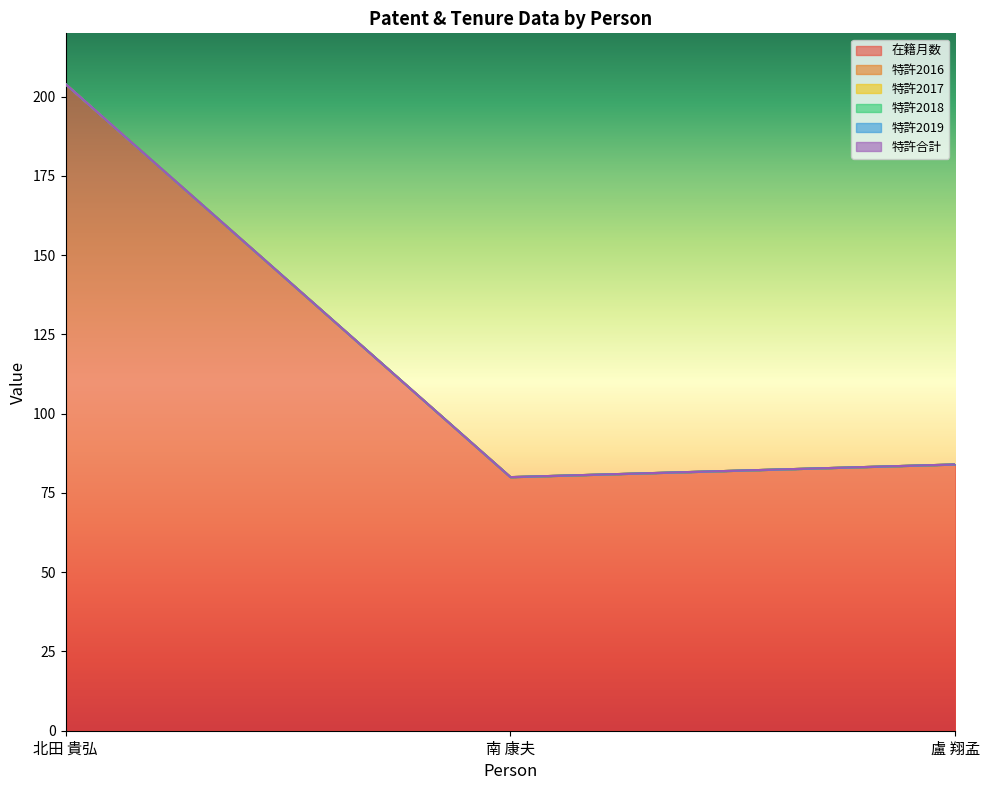

What is the difference between the highest and lowest values at 北田 貴弘?

204